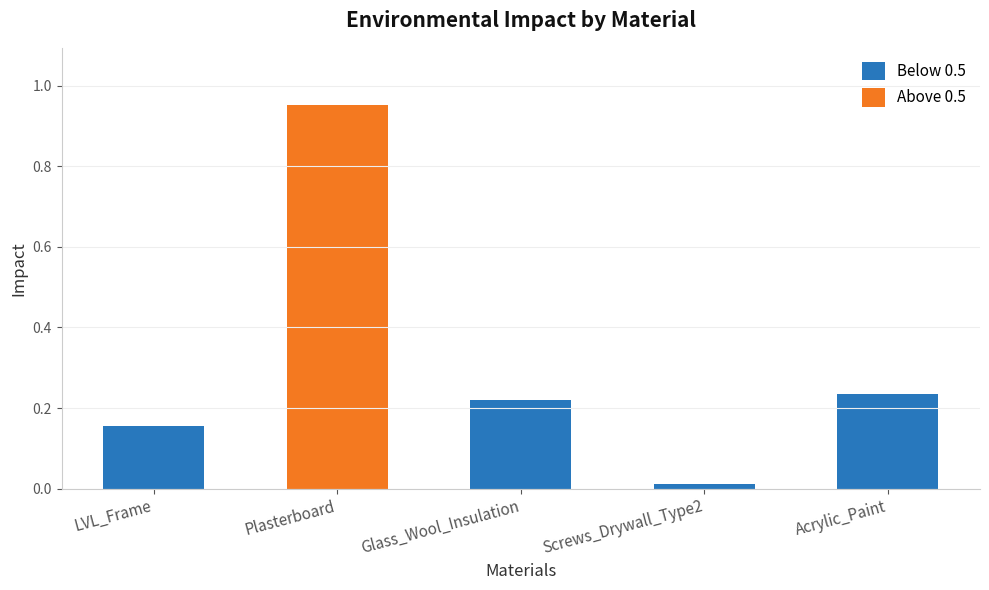

At which label is Below 0.5 closest to 0?

Screws_Drywall_Type2